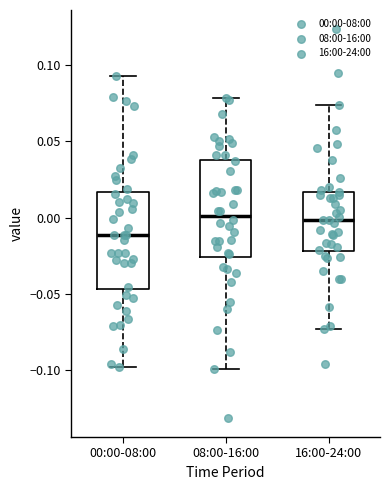

Reading left to right, transcribe this box plot: for each box, give where its median line is, the range the box spans, and where its two whiskers end, as read against the y-axis. The values are not printed on the chart, so give them approximately, as read against the axis.

00:00-08:00: median -0.010, box -0.045 to 0.015, whiskers -0.100 to 0.095
08:00-16:00: median 0.000, box -0.025 to 0.040, whiskers -0.100 to 0.080
16:00-24:00: median 0.000, box -0.020 to 0.015, whiskers -0.075 to 0.075